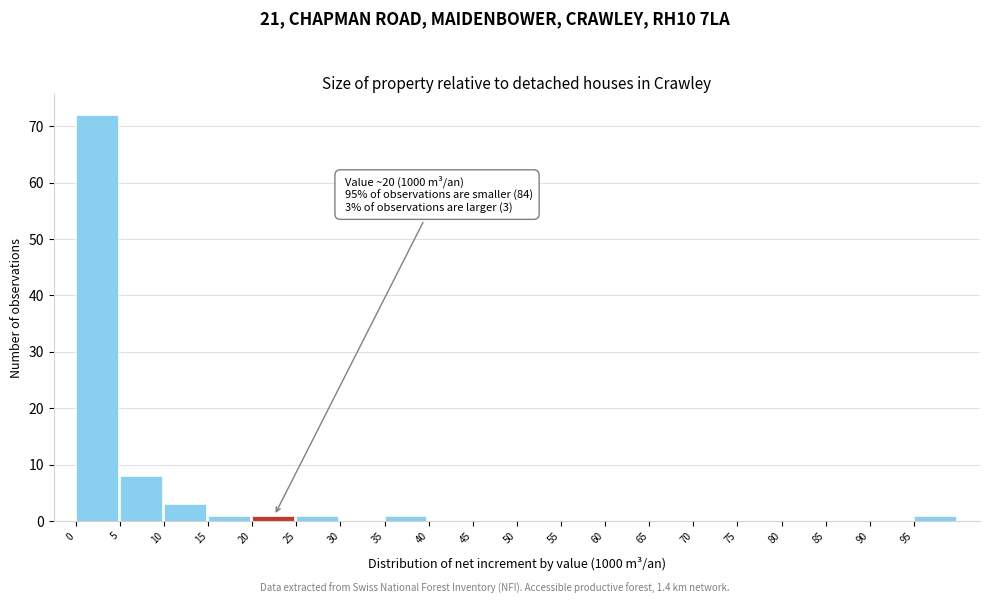

Which range on the x-axis has the tallest bar?

0 to 5